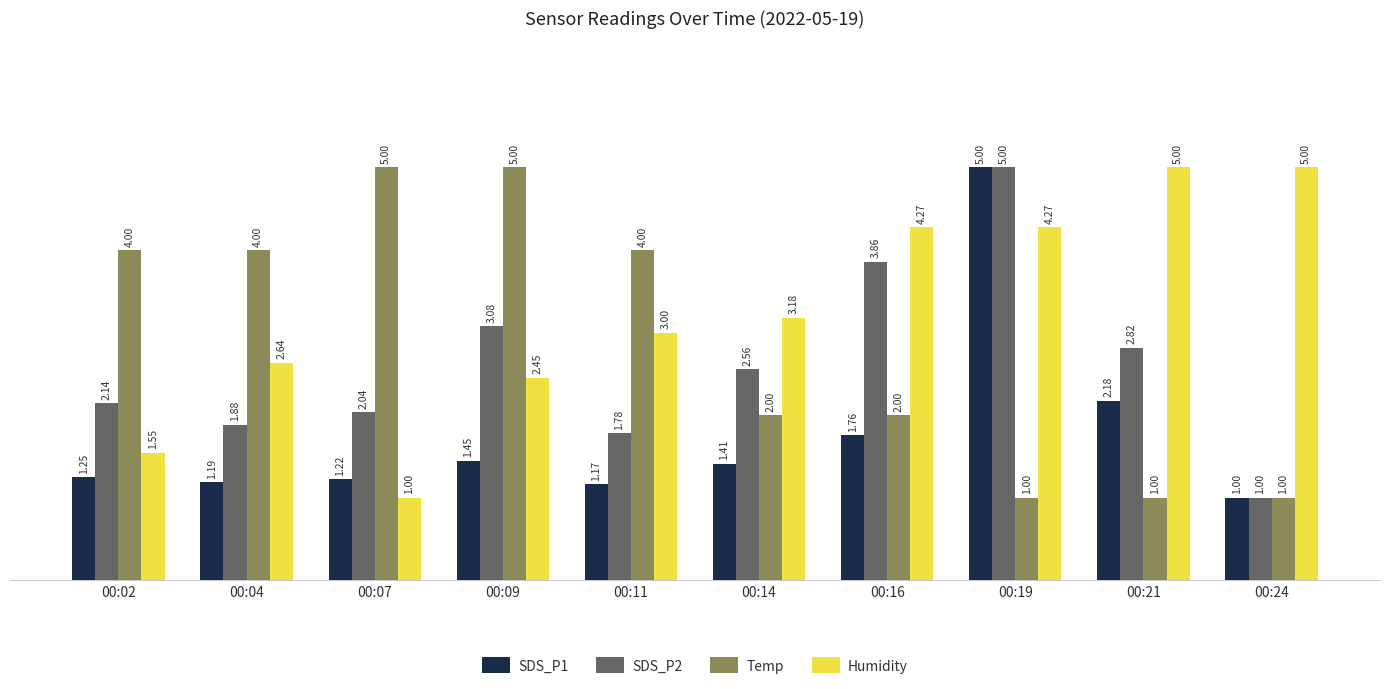

What is the difference between the maximum and minimum values in the SDS_P1 series?

4.0